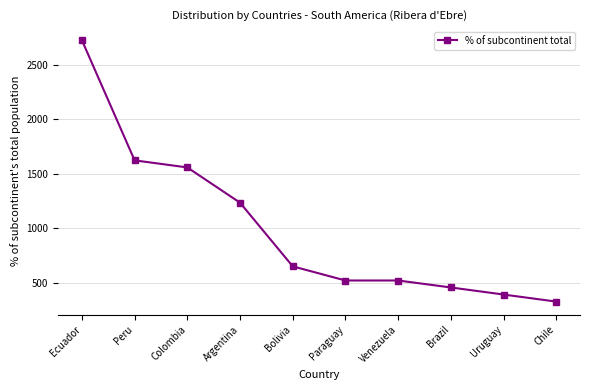

Reading left to right, transcribe all the data shown in this chart.

2727	1623	1558	1234	649	519	519	455	390	325